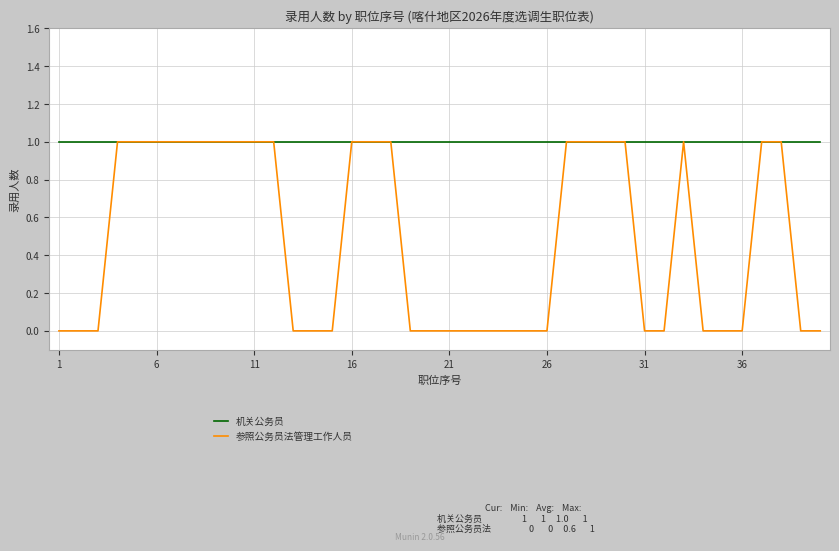

True or false: 参照公务员法管理工作人员 has more than 0 points higher than both neighbors.

True